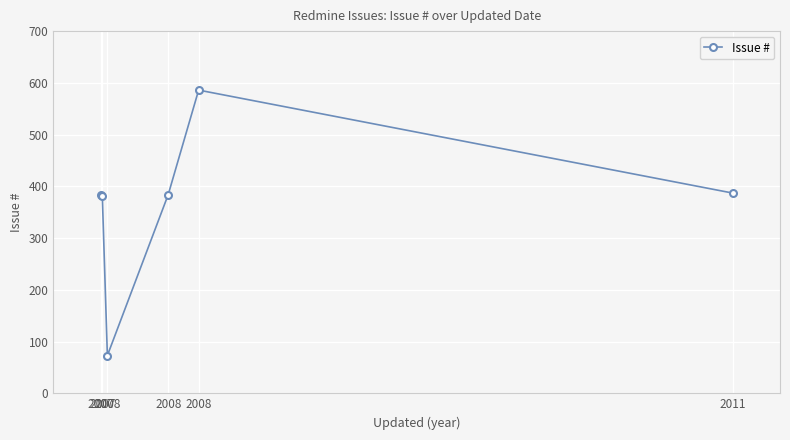

List the labels in order of value, largest first.

2008, 2011, 2008, 2007, 2007, 2008